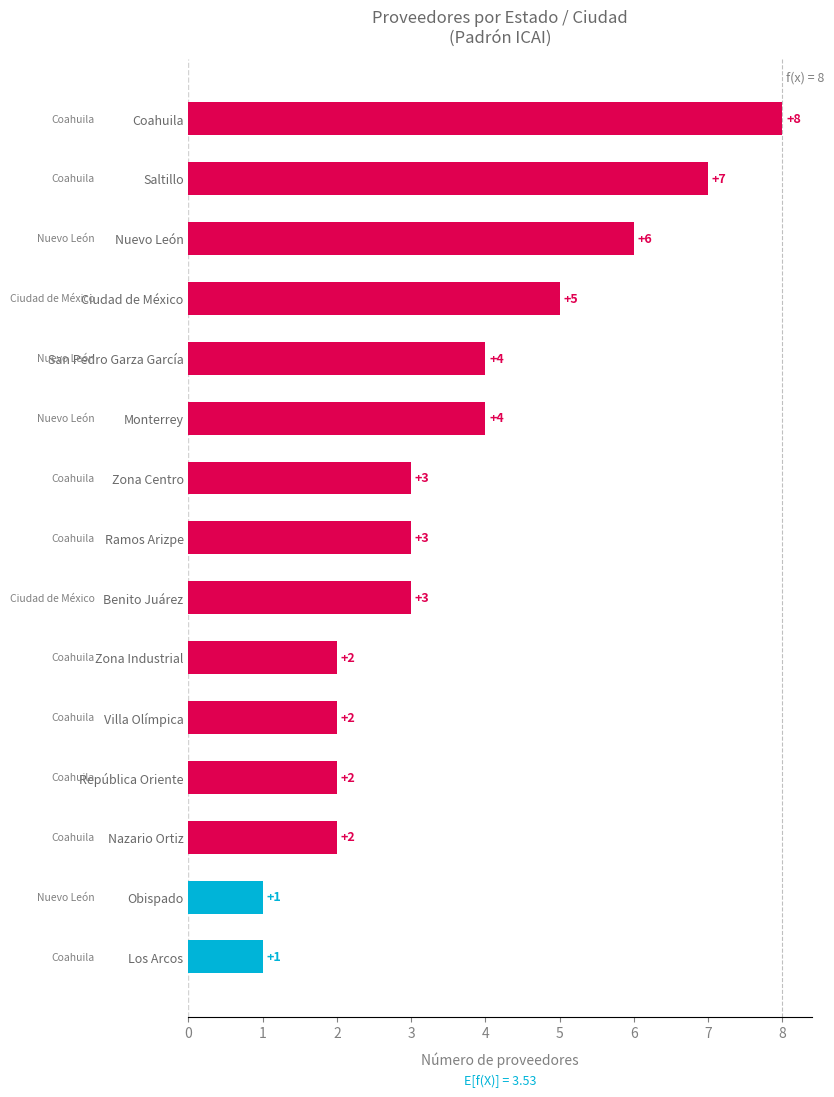

How many values are between 2 and 5?

10